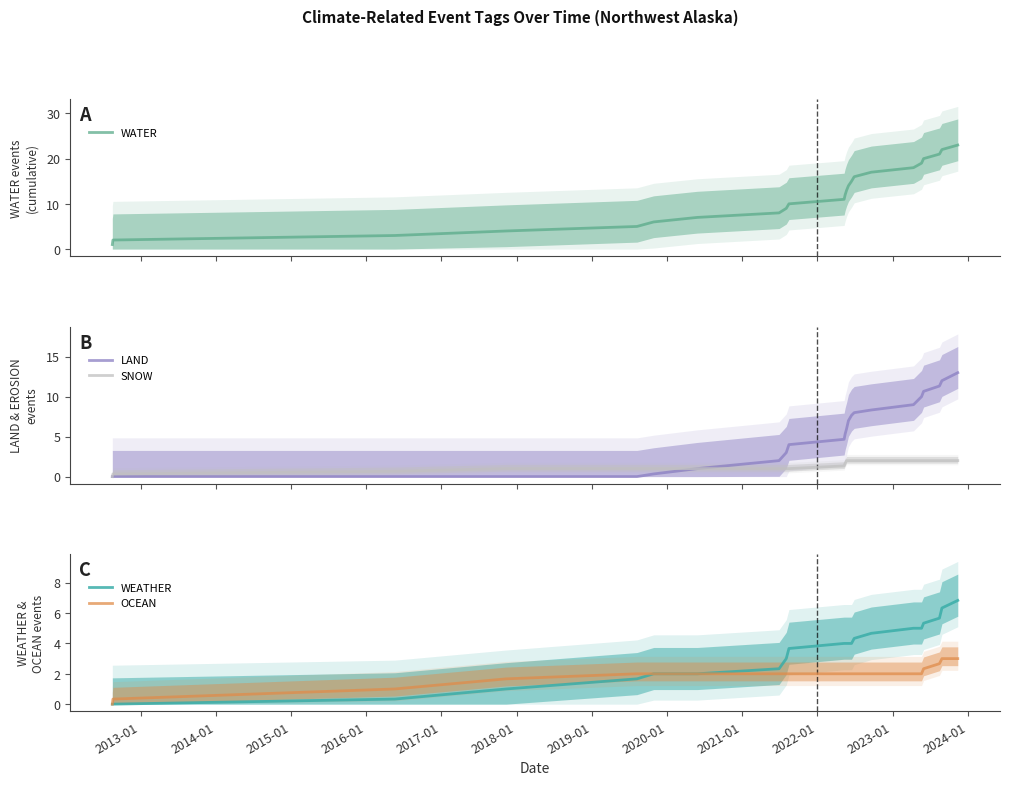

How many categories are shown in the chart?

23